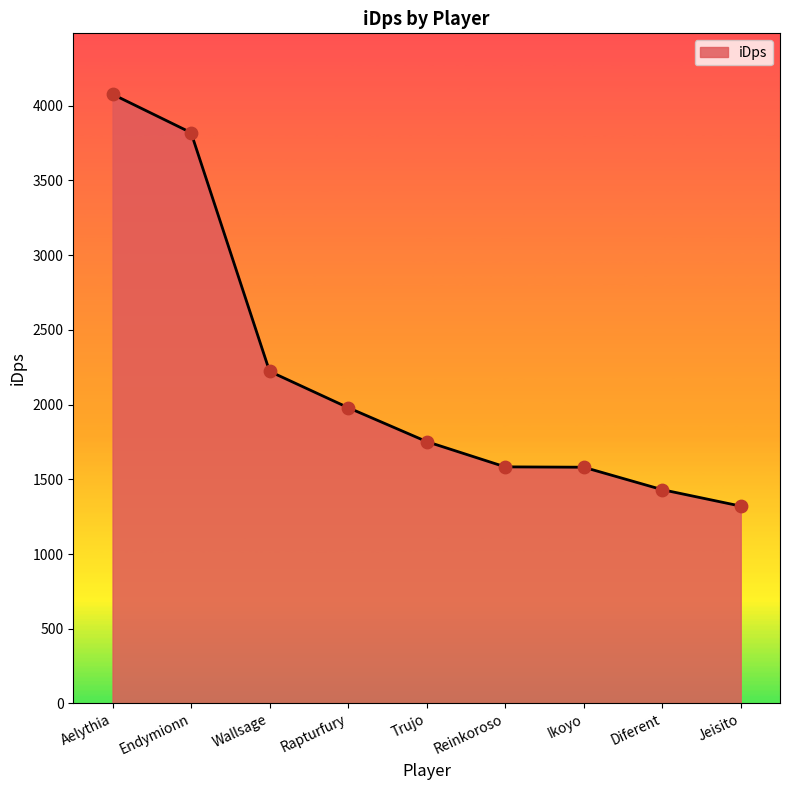

Approximately how many times larger is the value at Aelythia compared to Diferent?

2.8